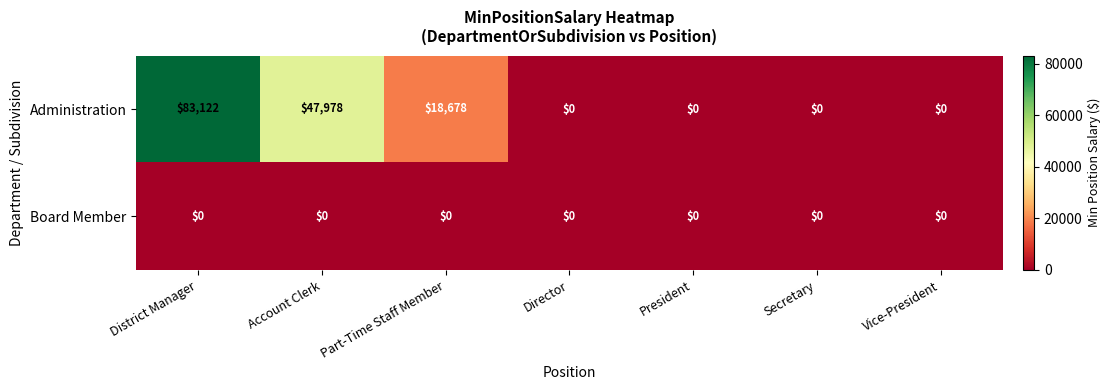

Which series has the largest total across all categories?

Administration